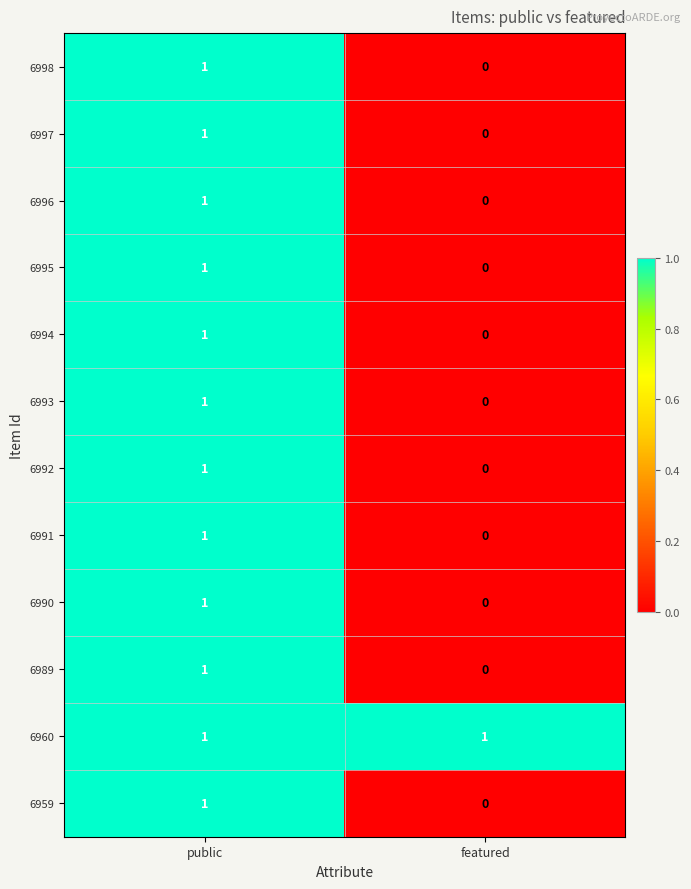

Reading left to right, what are all the values shown in this chart?

6998: public=1	featured=0
6997: public=1	featured=0
6996: public=1	featured=0
6995: public=1	featured=0
6994: public=1	featured=0
6993: public=1	featured=0
6992: public=1	featured=0
6991: public=1	featured=0
6990: public=1	featured=0
6989: public=1	featured=0
6960: public=1	featured=1
6959: public=1	featured=0